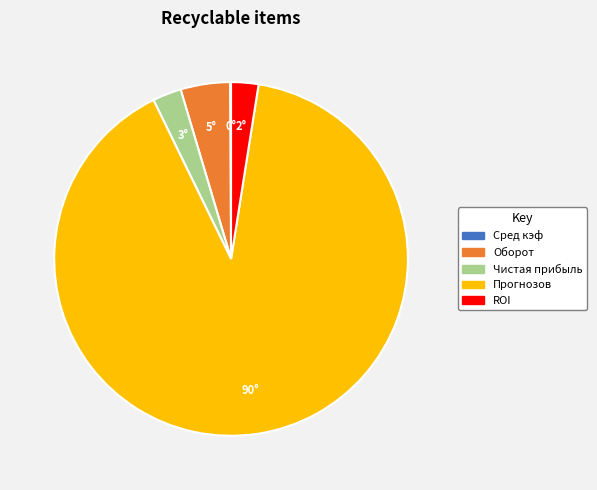

True or false: Чистая прибыль accounts for 3% of the total.

True